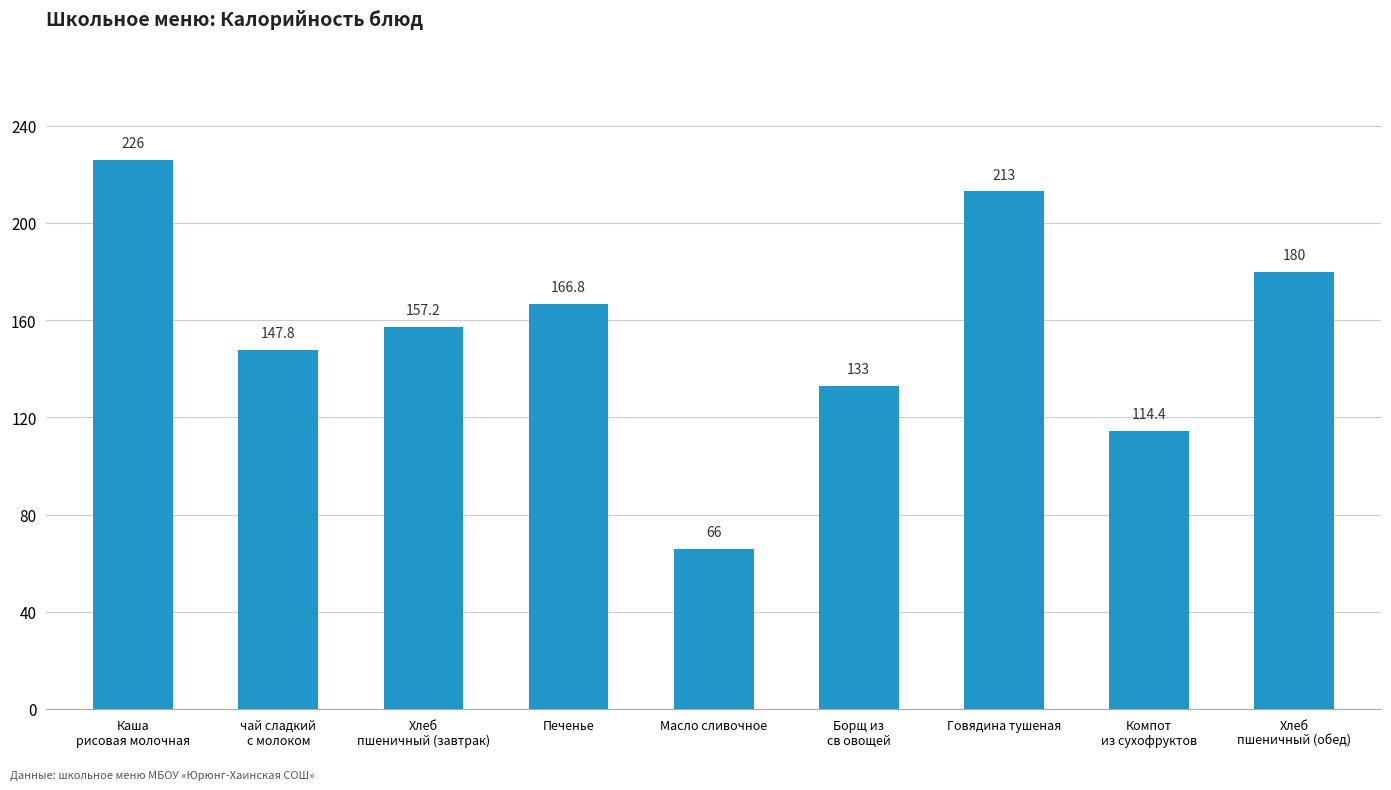

Rank the categories by value from lowest to highest.

Масло сливочное, Компот
из сухофруктов, Борщ из
св овощей, чай сладкий
с молоком, Хлеб
пшеничный (завтрак), Печенье, Хлеб
пшеничный (обед), Говядина тушеная, Каша
рисовая молочная